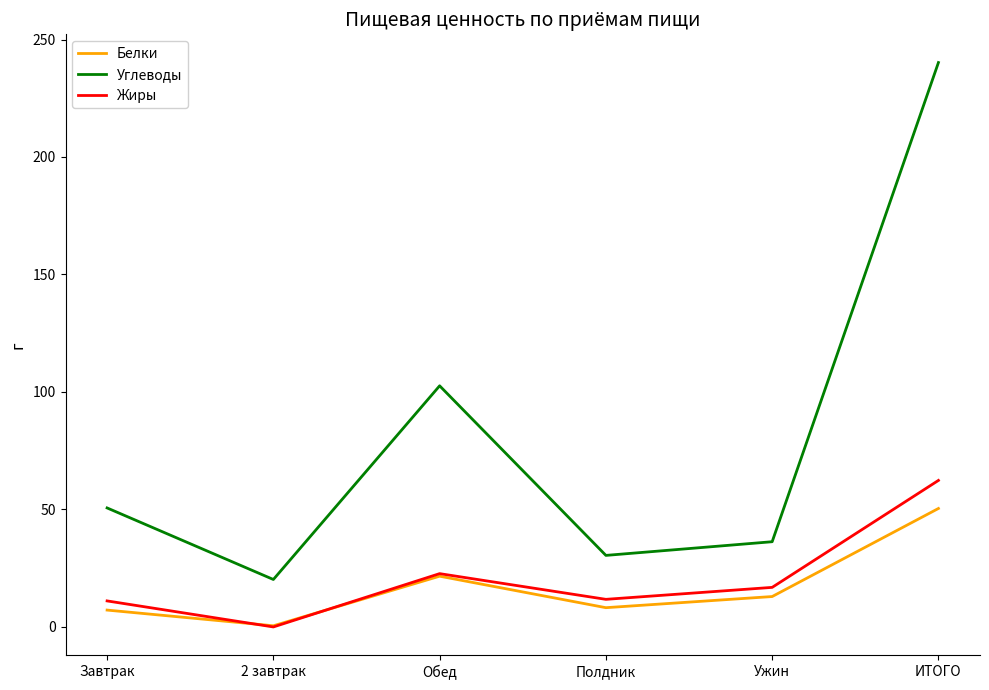

What is the difference between the maximum and minimum values in the Углеводы series?

220.0